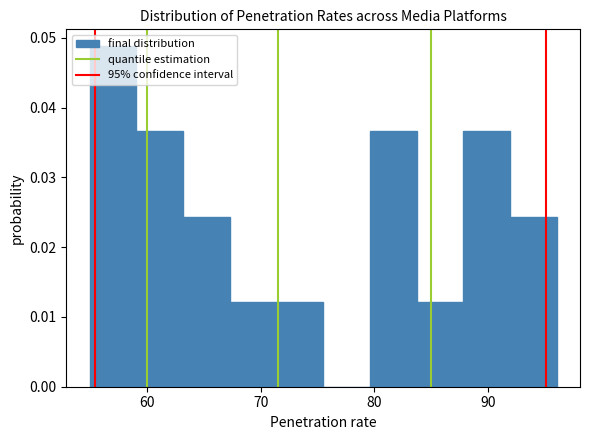

Reading left to right, list every bar in this chart as the range it spans on the x-axis followed by its height. Neither the bar edges nor the heights are printed on the chart, so give them approximately, as read against the axes.

55.0 to 59.1: 0.049
59.1 to 63.2: 0.037
63.2 to 67.3: 0.024
67.3 to 71.4: 0.012
71.4 to 75.5: 0.012
75.5 to 79.6: 0
79.6 to 83.7: 0.037
83.7 to 87.8: 0.012
87.8 to 91.9: 0.037
91.9 to 96.0: 0.024